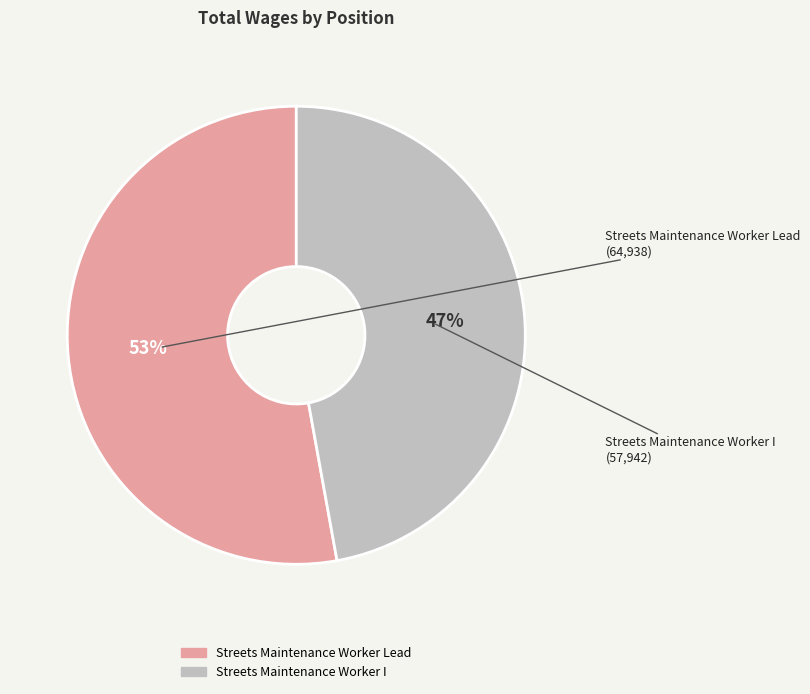

What is the ratio of the value at Streets Maintenance Worker I to the value at Streets Maintenance Worker Lead?

0.9